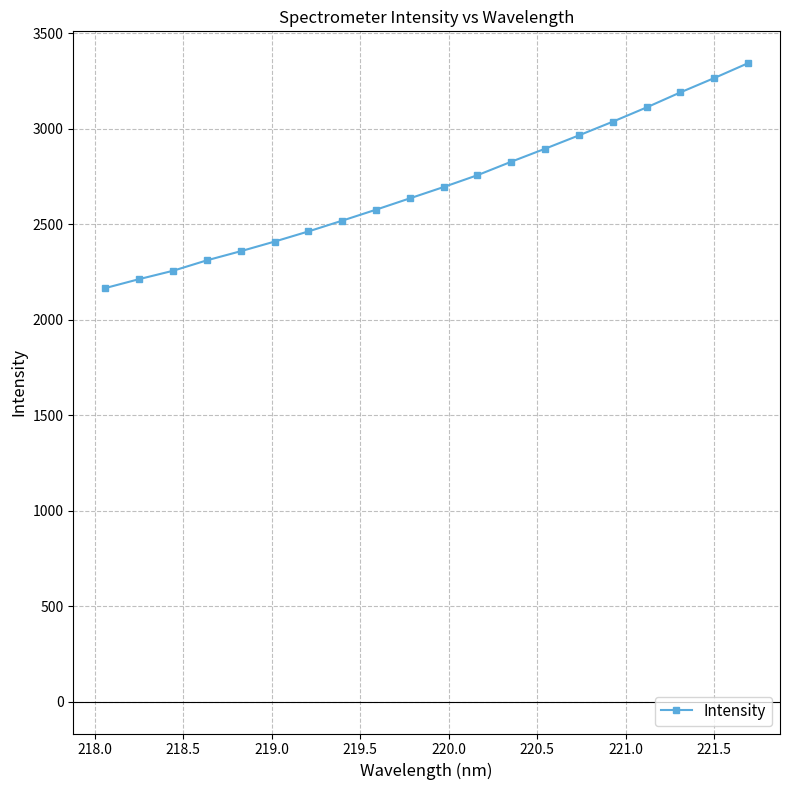

What is the difference between the maximum and minimum values?

1177.4